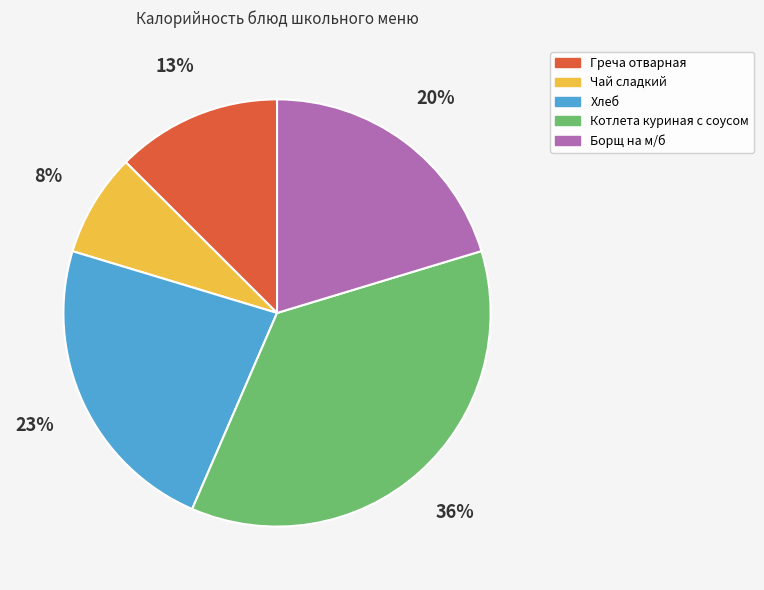

Does Котлета куриная с соусом represent more than half of the total?

No